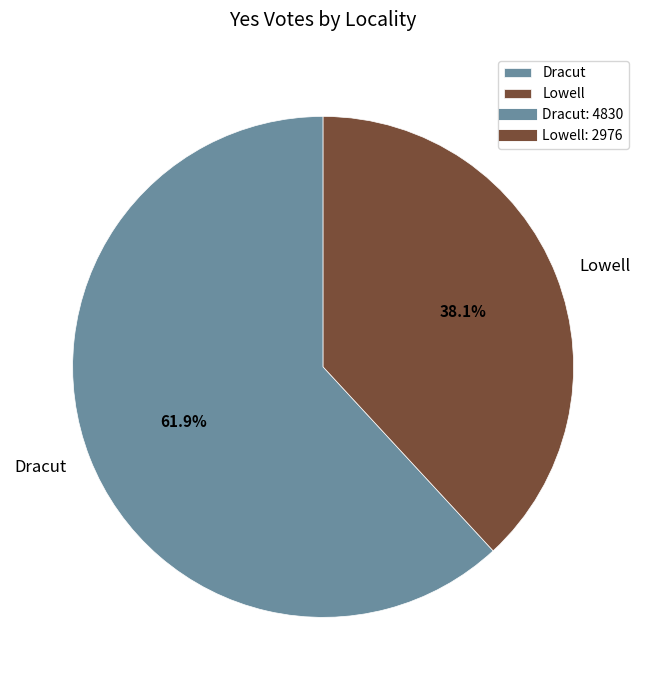

Which slice represents more than half of the pie?

Dracut